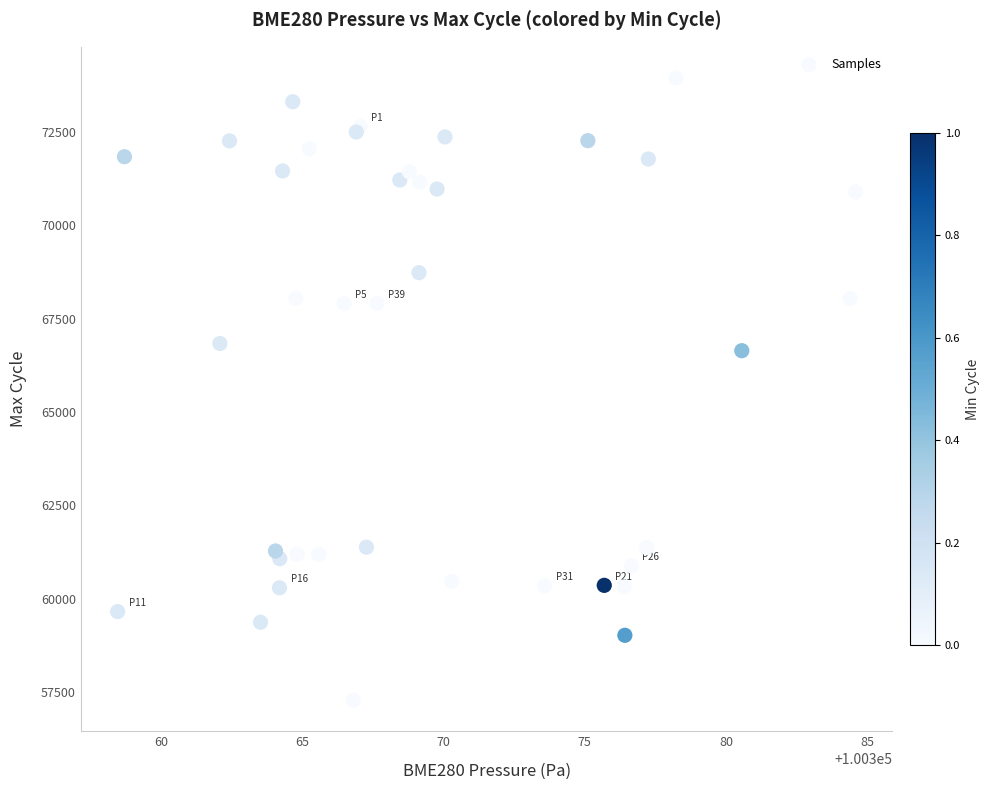

What Y value in the scatter plot is closest to 65614?

66640